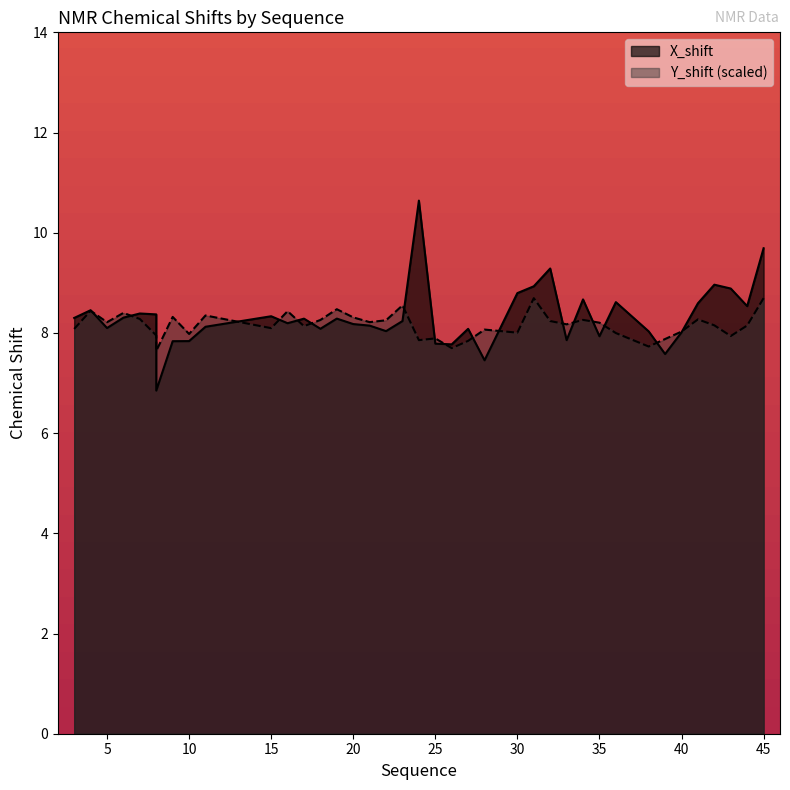

Read the X_shift value at 35.

7.9